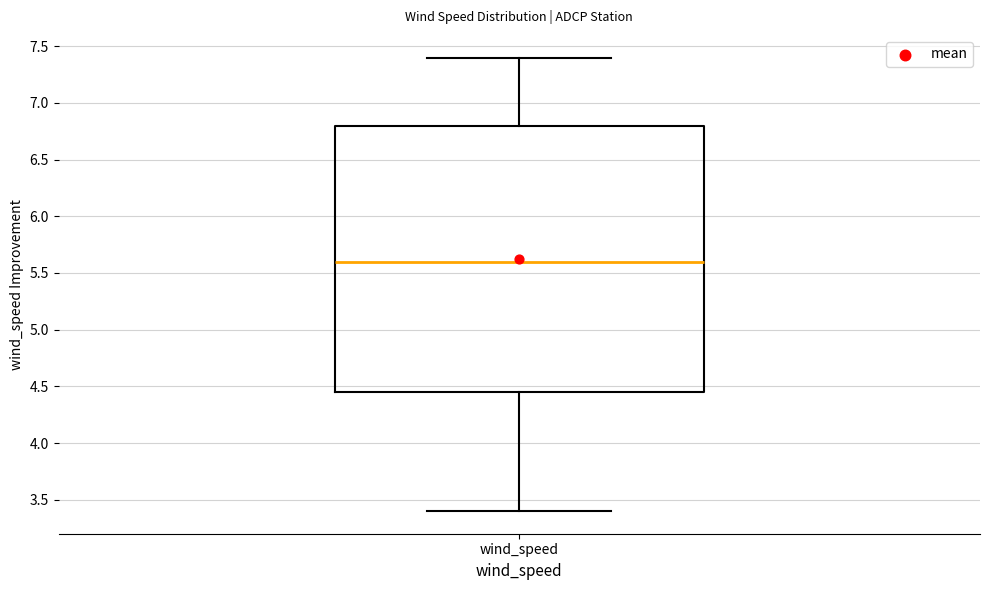

Transcribe this box plot: give where the median line is, the range the box spans, and where the two whiskers end, as read against the y-axis. The values are not printed on the chart, so give them approximately, as read against the axis.

median 5.60, box 4.45 to 6.80, whiskers 3.40 to 7.40